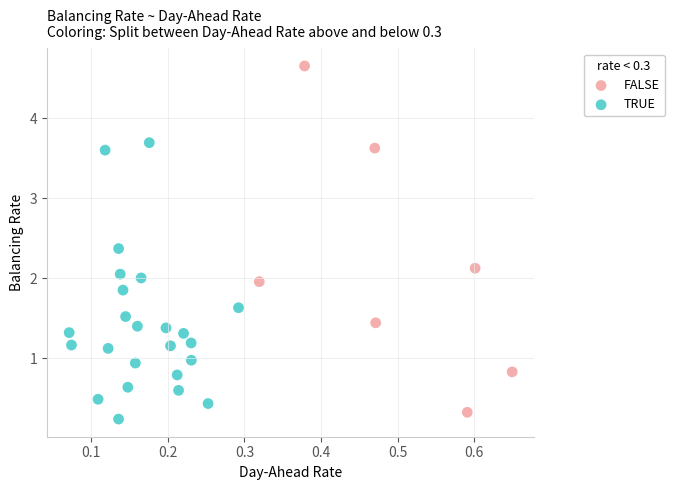

Which series contains the lowest Y value?

TRUE